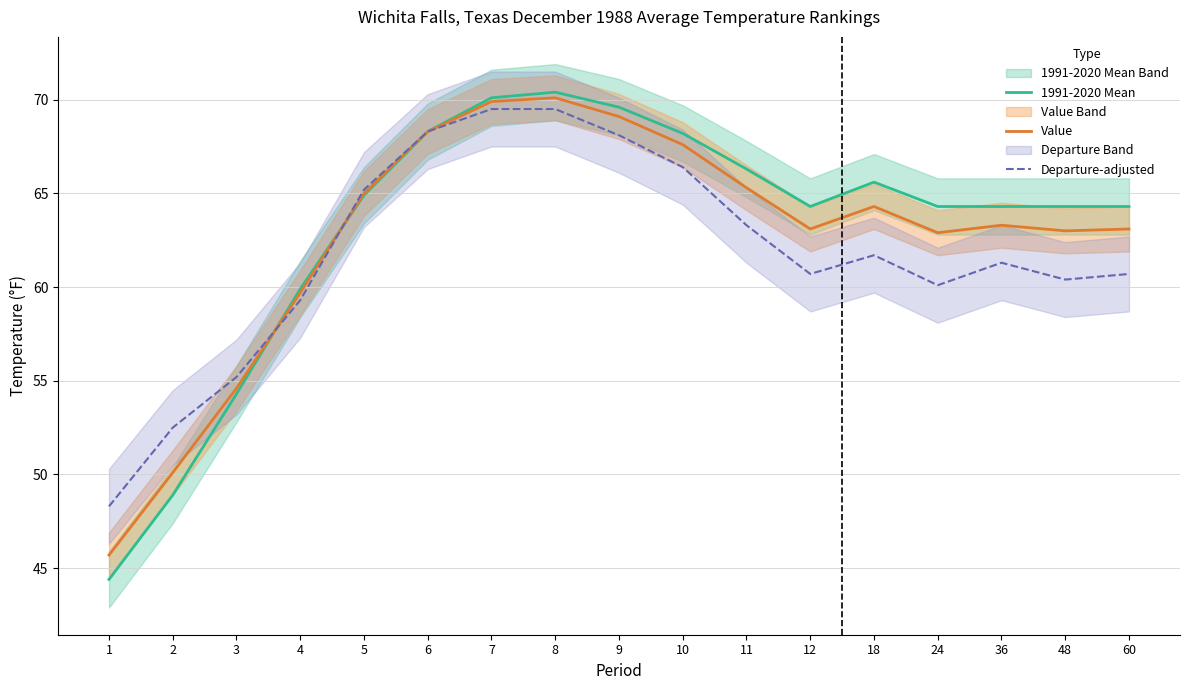

Reading left to right, transcribe all the data shown in this chart.

1991-2020 Mean: 44.4	48.9	54.3	59.9	64.9	68.3	70.1	70.4	69.6	68.2	66.3	64.3	65.6	64.3	64.3	64.3	64.3
Value: 45.7	50.1	54.6	59.7	65.0	68.3	69.9	70.1	69.1	67.6	65.3	63.1	64.3	62.9	63.3	63.0	63.1
Departure-adjusted: 48.3	52.5	55.2	59.3	65.2	68.3	69.5	69.5	68.1	66.4	63.3	60.7	61.7	60.1	61.3	60.4	60.7